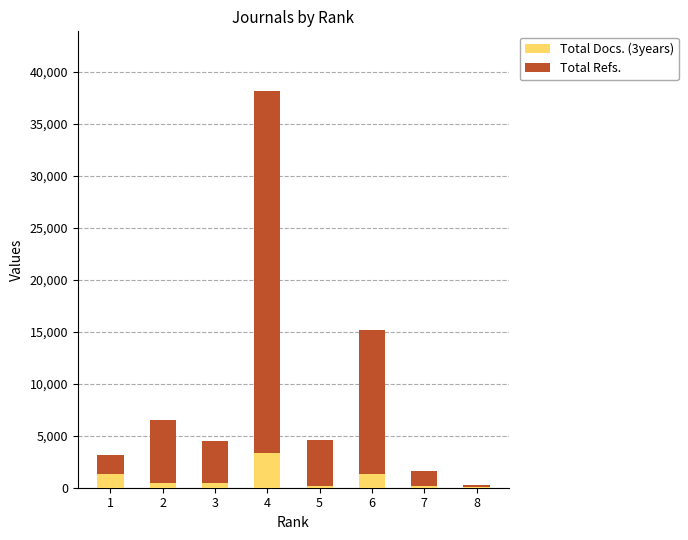

At which category is the sum across all series the highest?

4